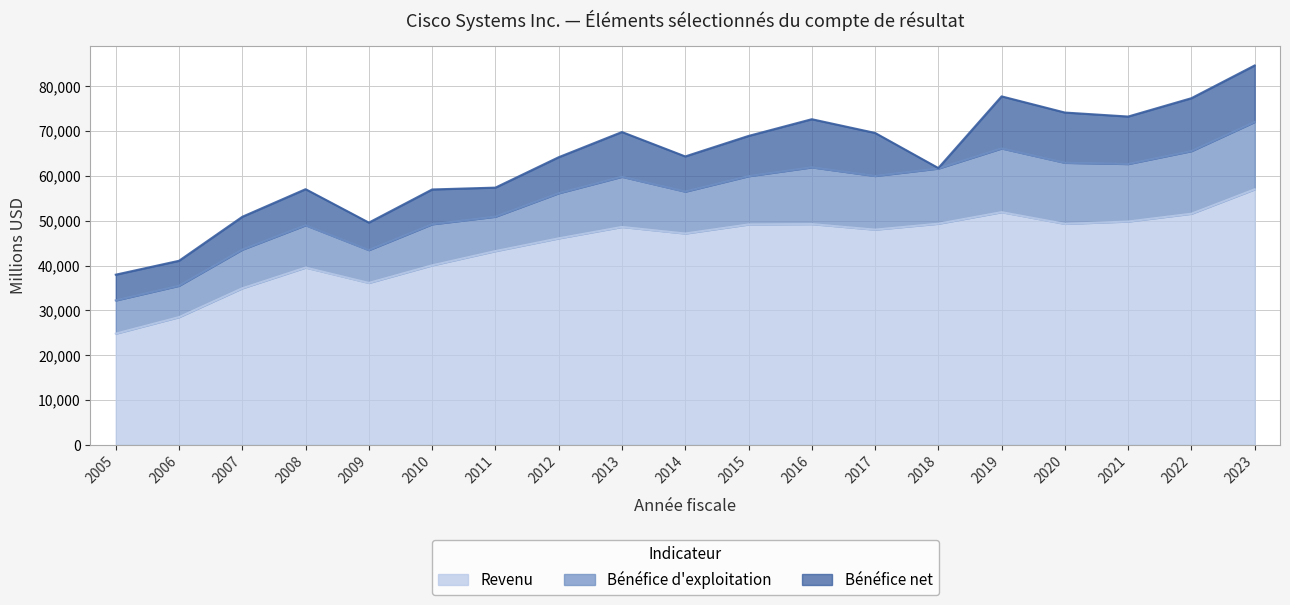

True or false: Bénéfice d'exploitation and Bénéfice net intersect in this chart.

False